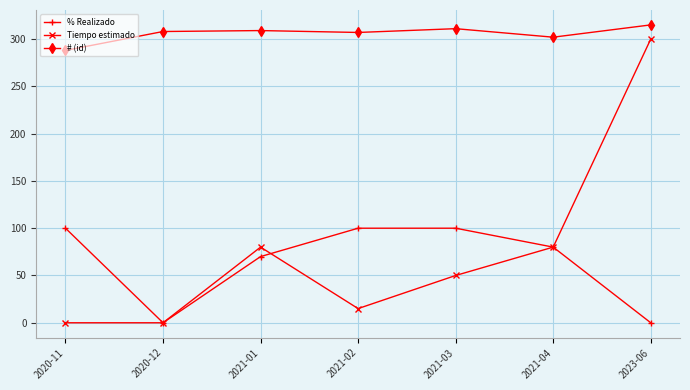

Rank the series at 2021-02 from highest to lowest value.

# (id), % Realizado, Tiempo estimado